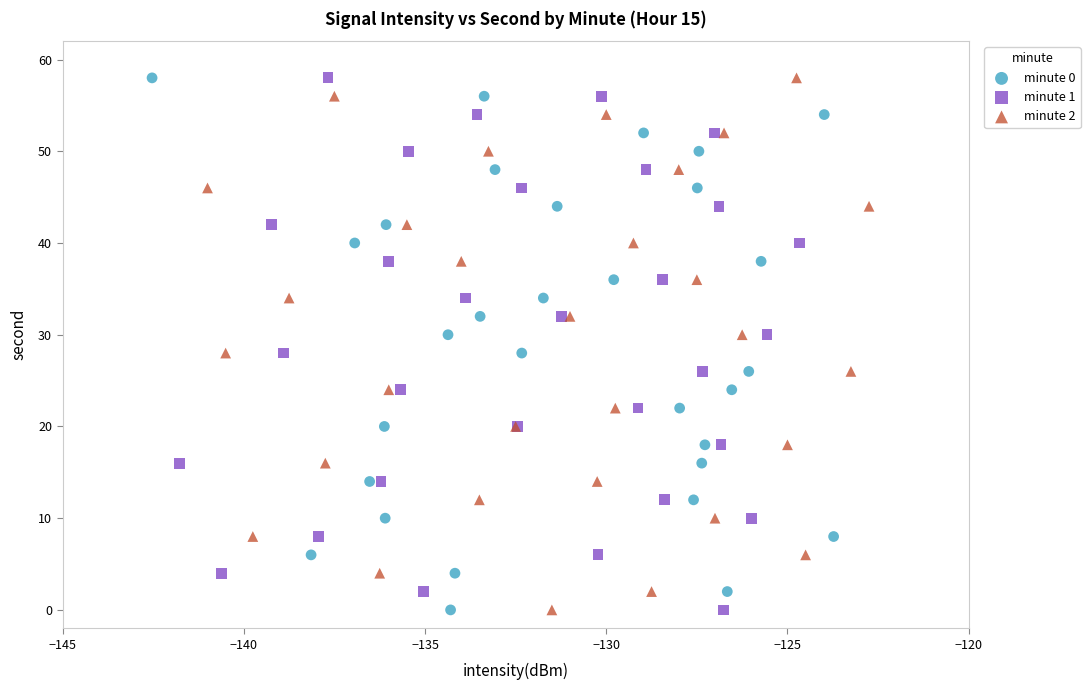

What are all the series names shown in the legend?

minute 0, minute 1, minute 2